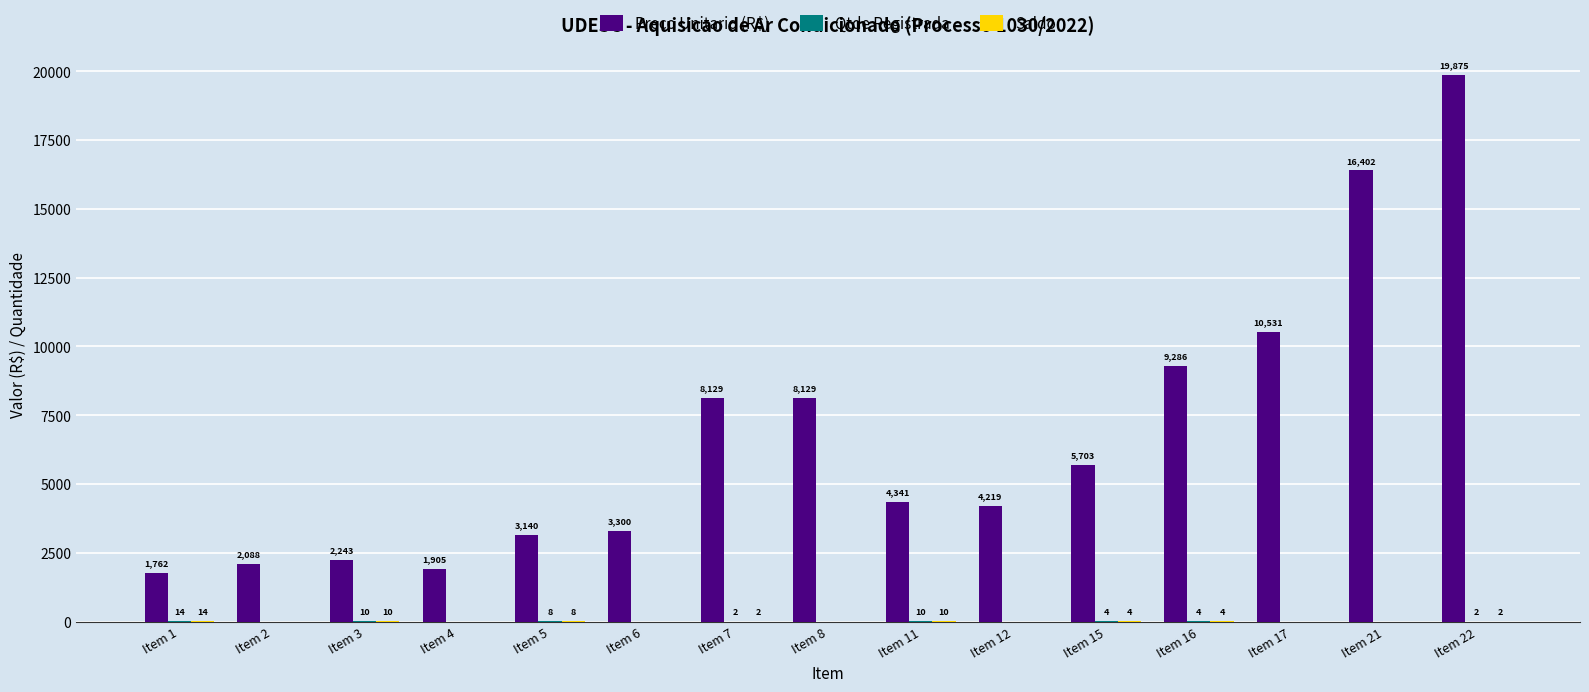

How many groups of bars are there?

15